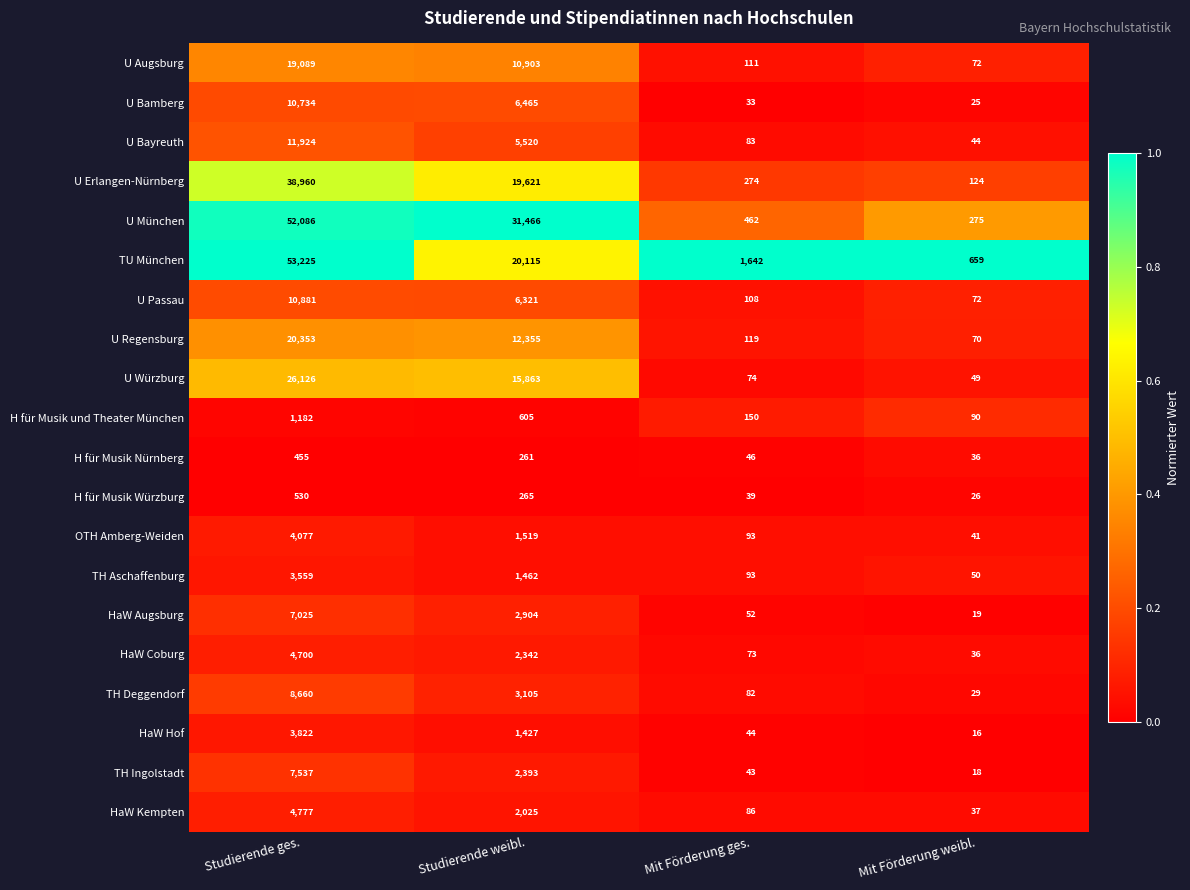

What is the sum of the U München values at Studierende weibl. and Studierende ges.?

83552